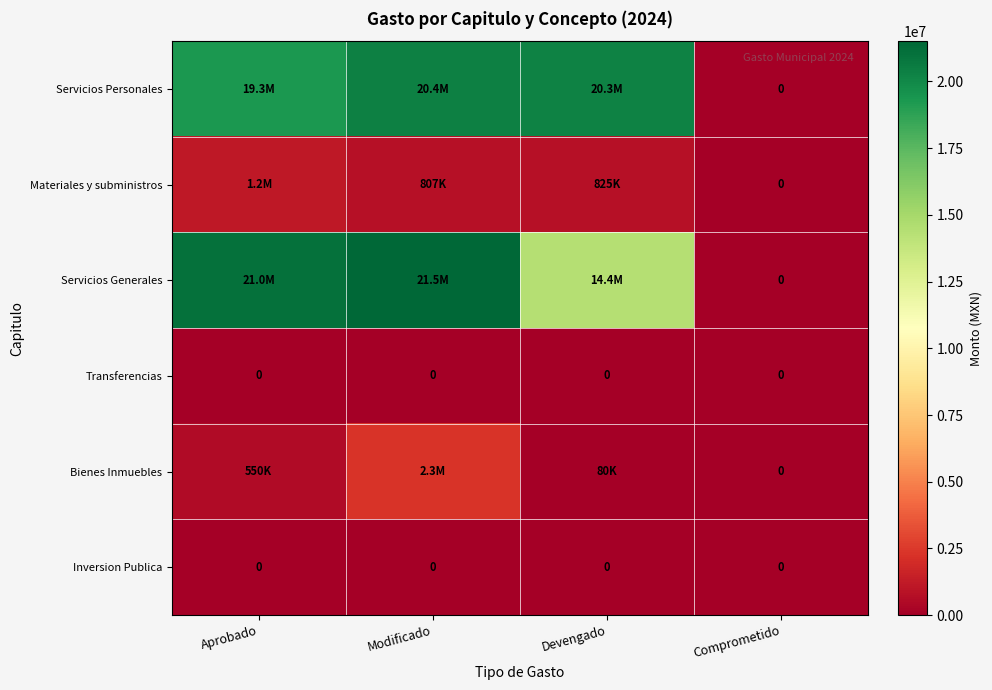

Is the value of Transferencias at Devengado greater than the value of Servicios Generales at Modificado?

No